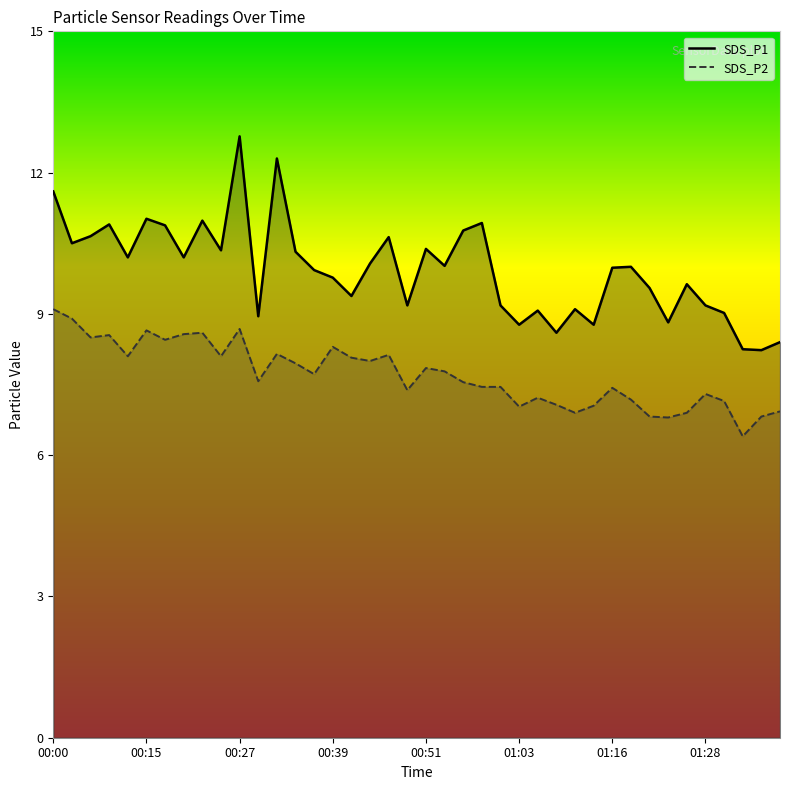

True or false: SDS_P2 and SDS_P1 intersect in this chart.

False